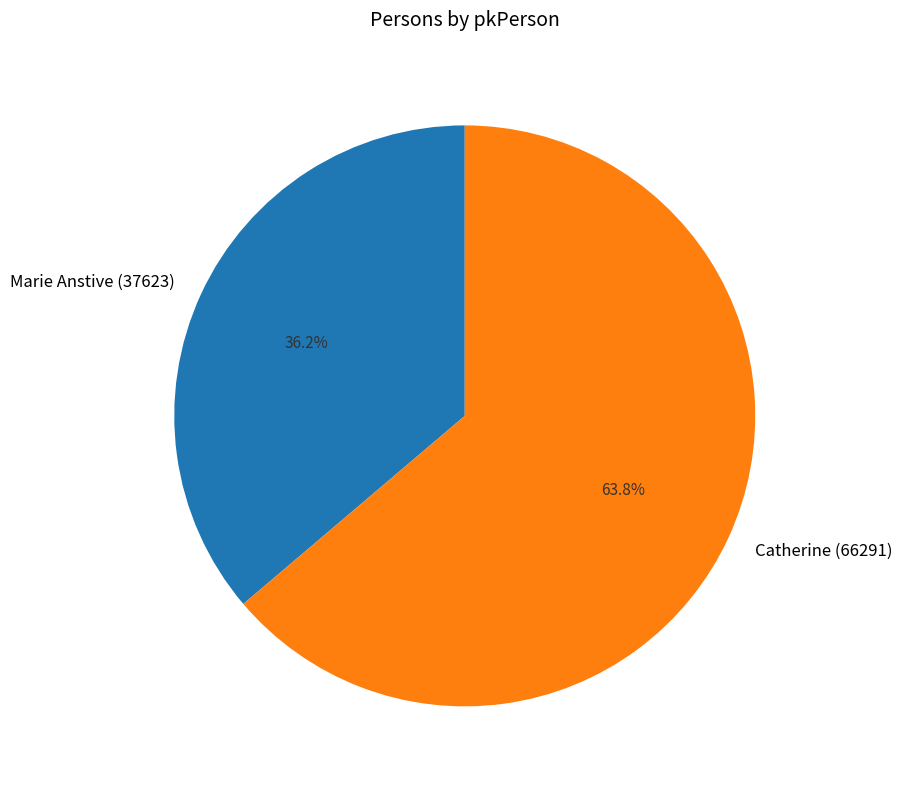

What is the total percentage of Catherine (66291) and Marie Anstive (37623)?

100.0%